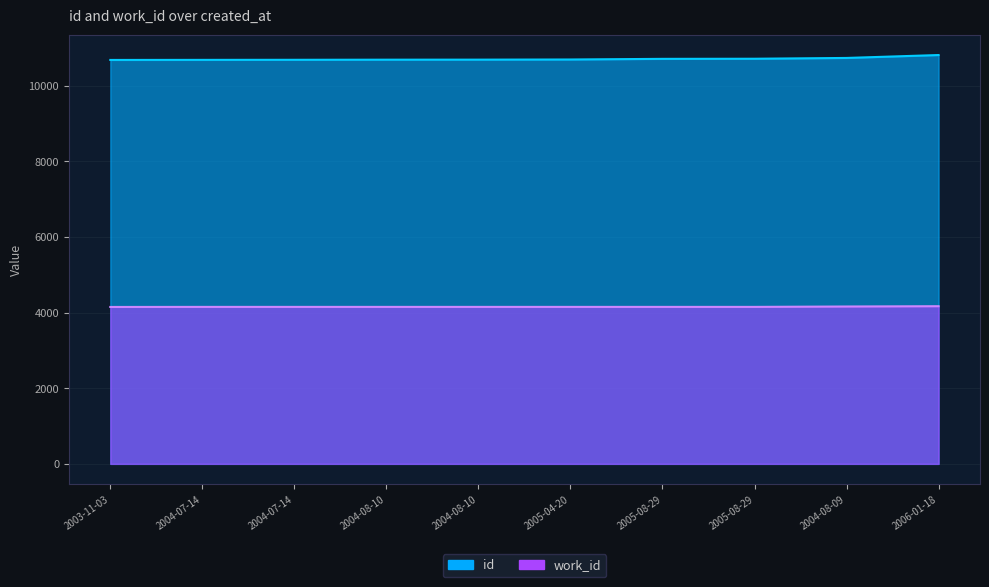

Which category has the lowest value in the id series?

2003-11-03